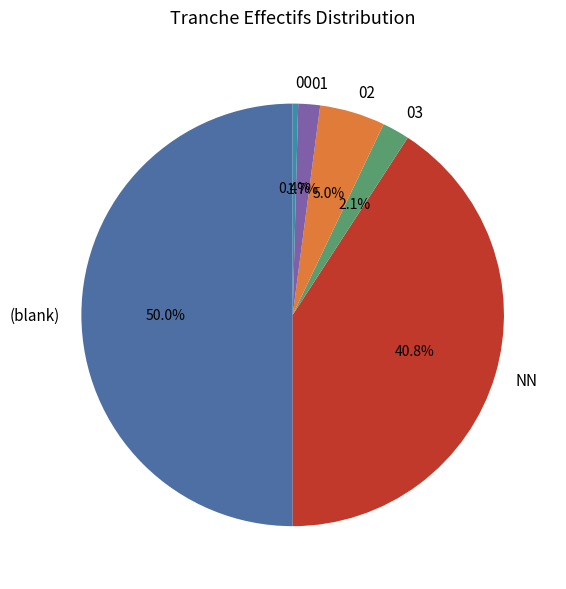

To the nearest percent, what is the difference between the 02 and 01 slice percentages?

3%